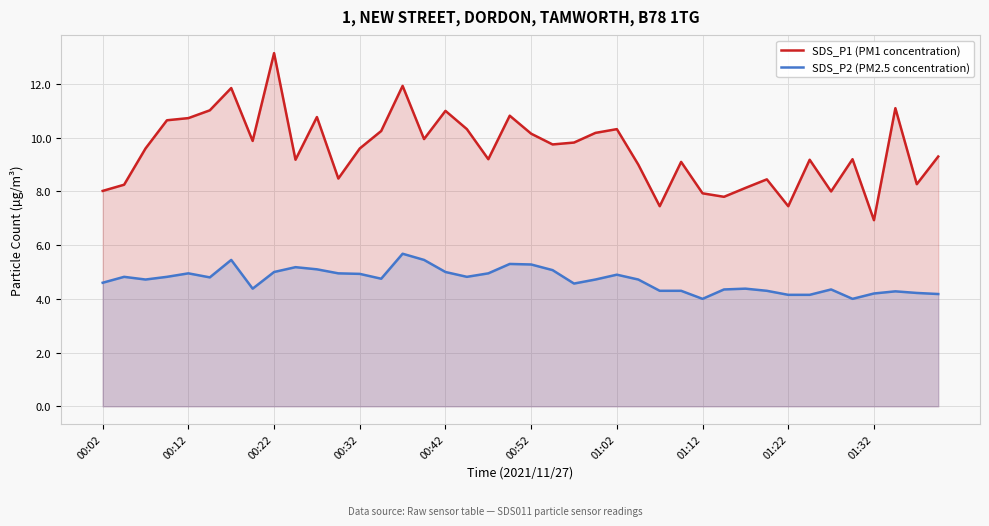

Is it true that SDS_P2 (PM2.5 concentration) equals 1.1 at 00:42?

False